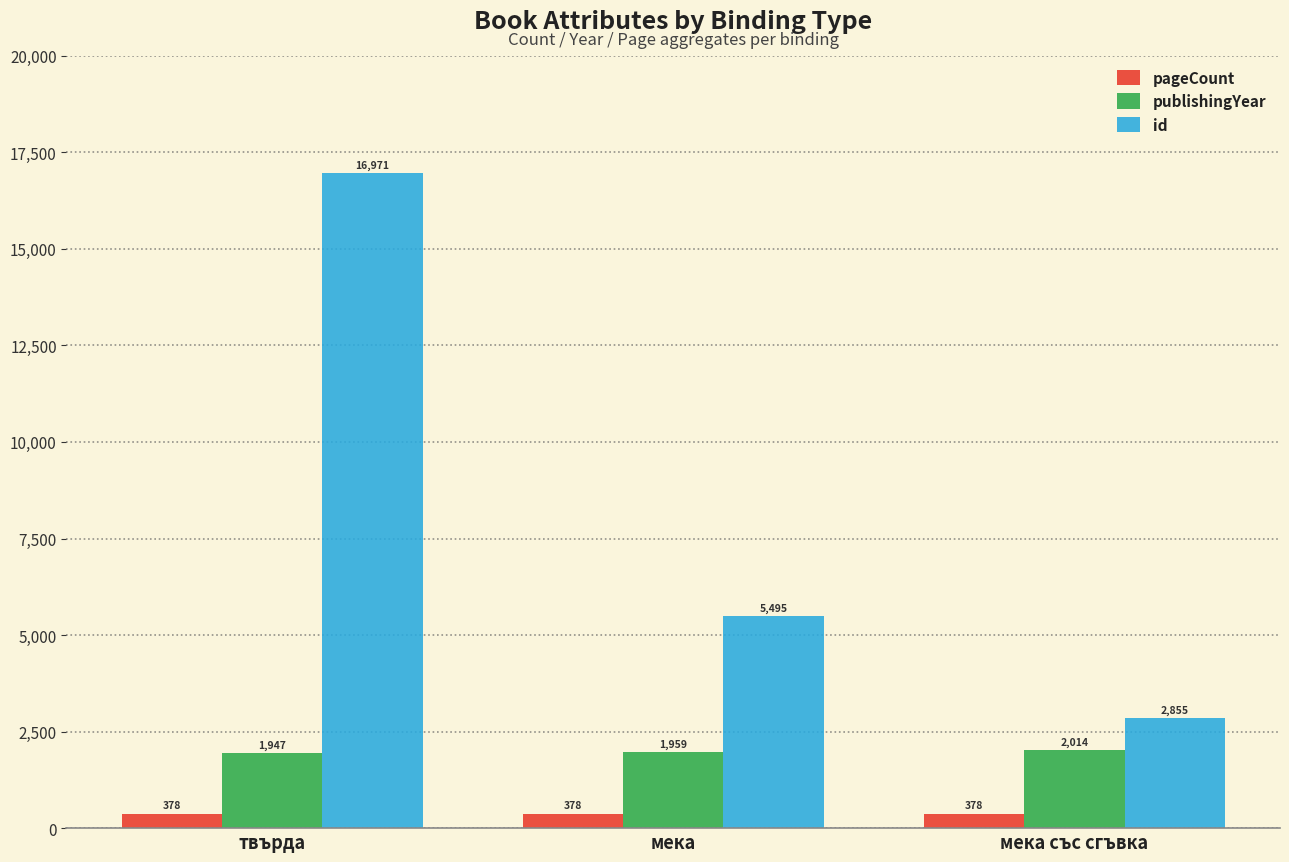

What is the difference between the maximum and minimum values in the publishingYear series?

67